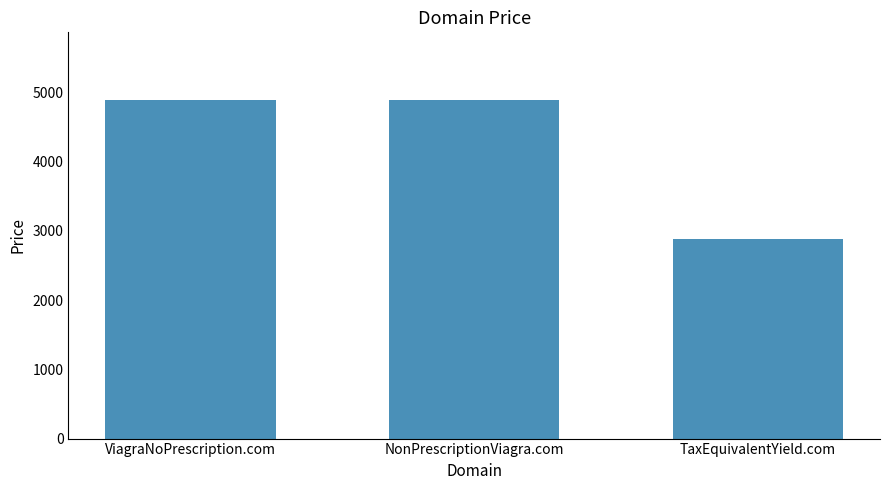

Is it true that the value at TaxEquivalentYield.com is 2888?

True